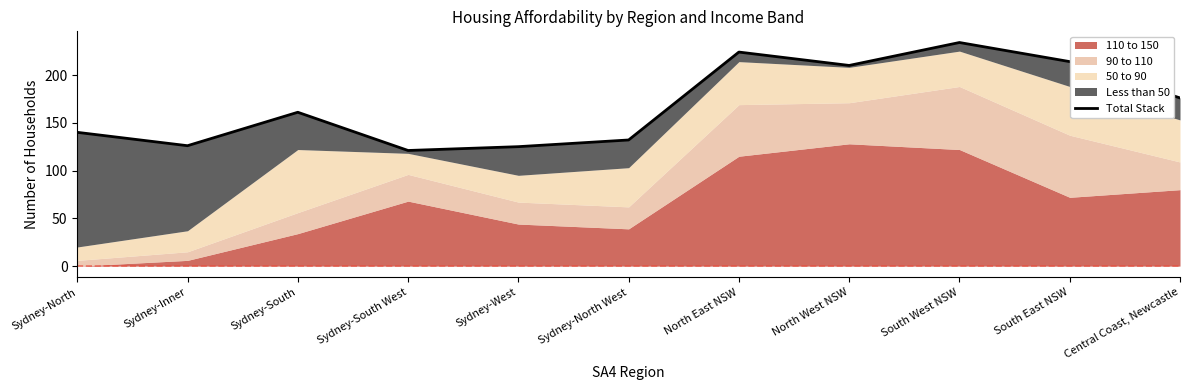

How many values exceed 161?

5